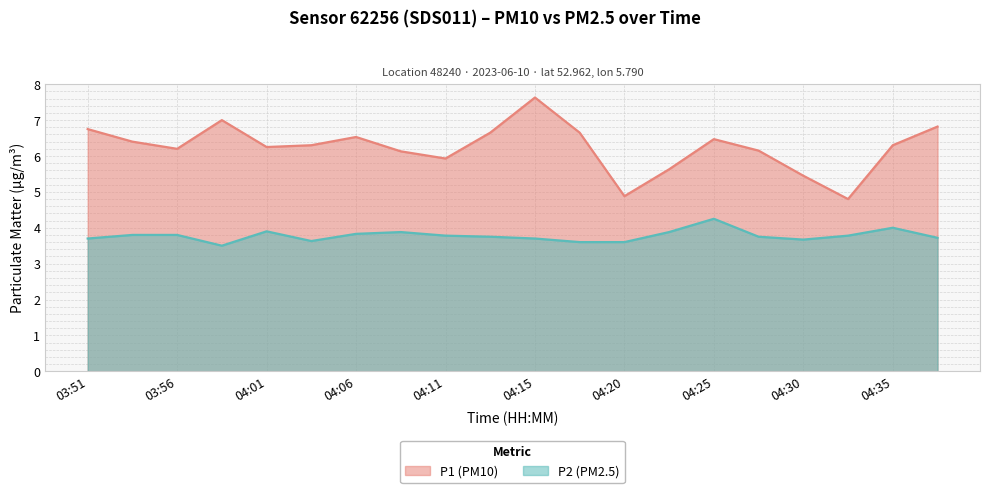

Which has a higher value, 04:03 or 03:53?

03:53